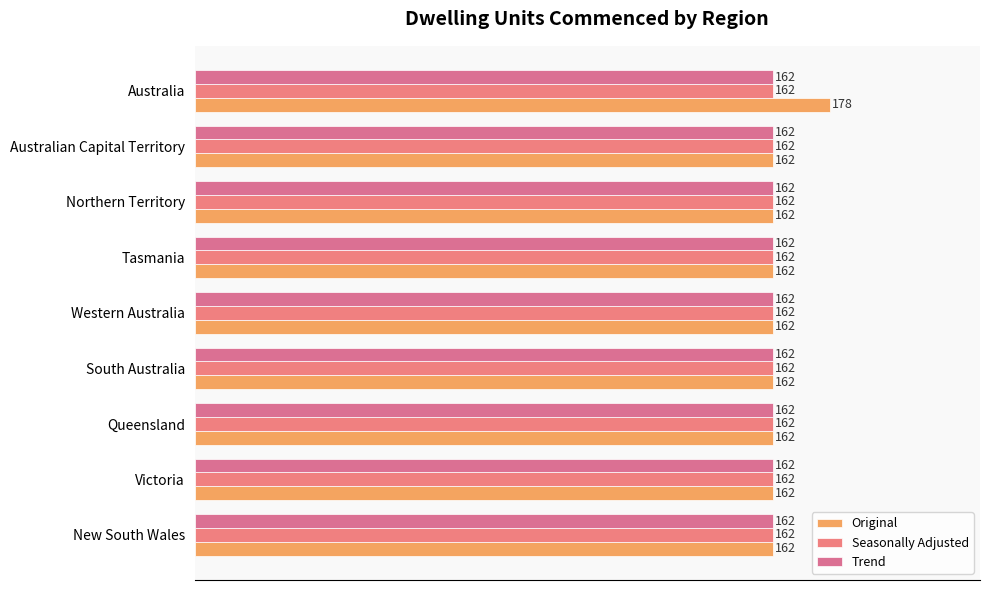

Which series has the largest range (max minus min)?

Original